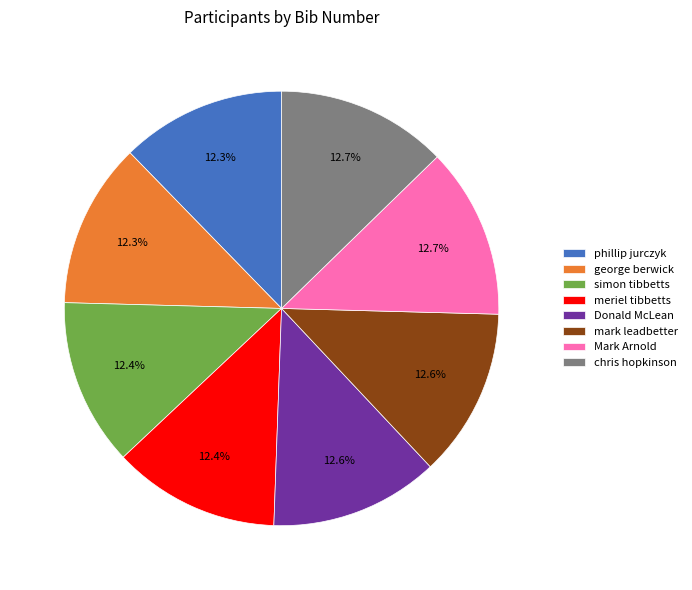

Is there a majority slice in this chart?

No